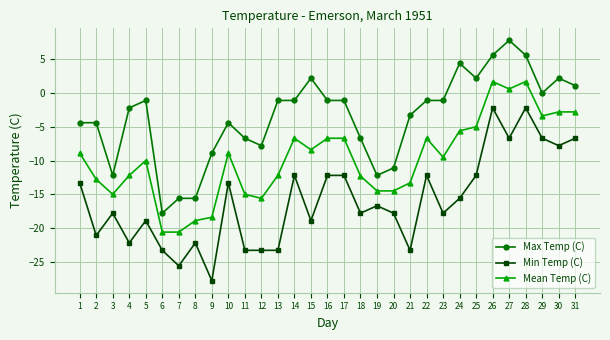

Rank the series by their maximum value, from lowest to highest.

Min Temp (C), Mean Temp (C), Max Temp (C)